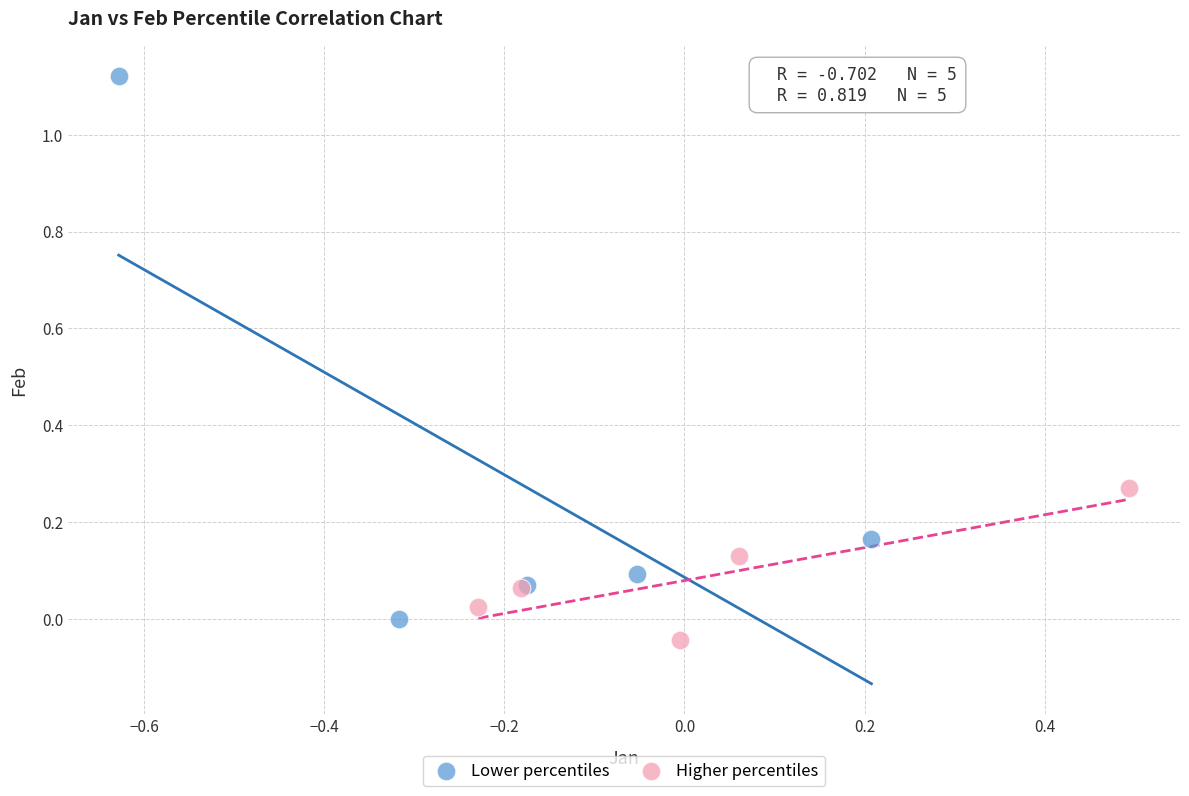

Which series has the largest Y range (max minus min)?

Lower percentiles